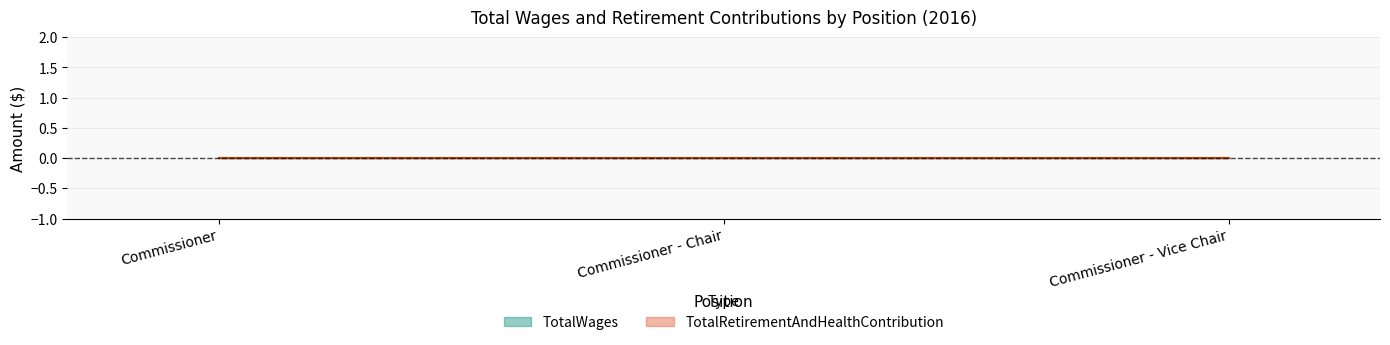

The value of TotalRetirementAndHealthContribution at Commissioner is 0. True or false?

True